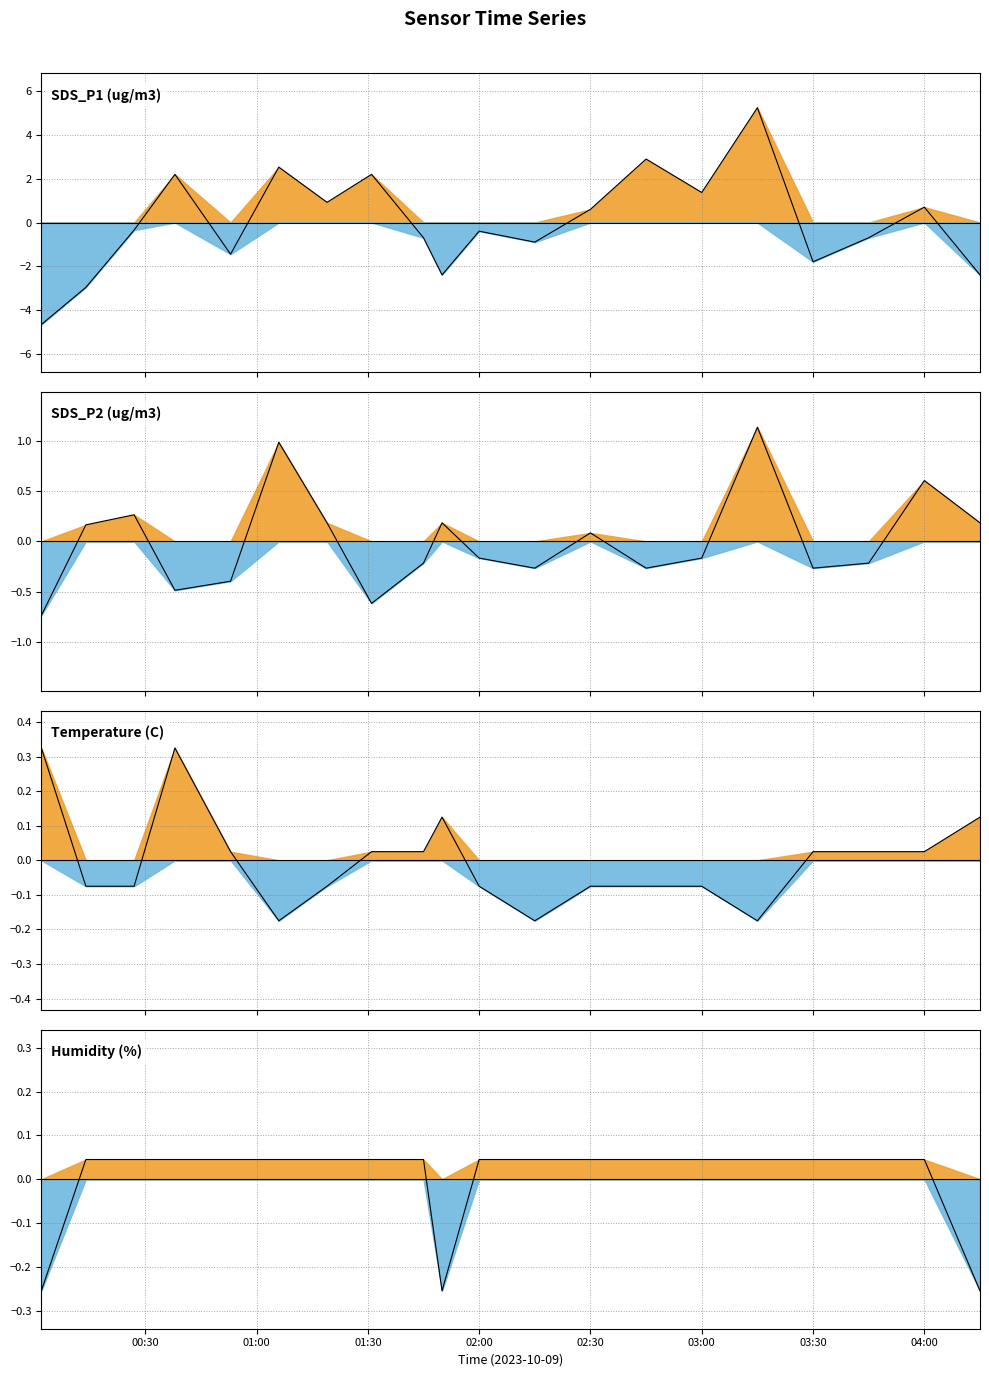

The value of Humidity anomaly at 03:30 is 0.0. True or false?

True